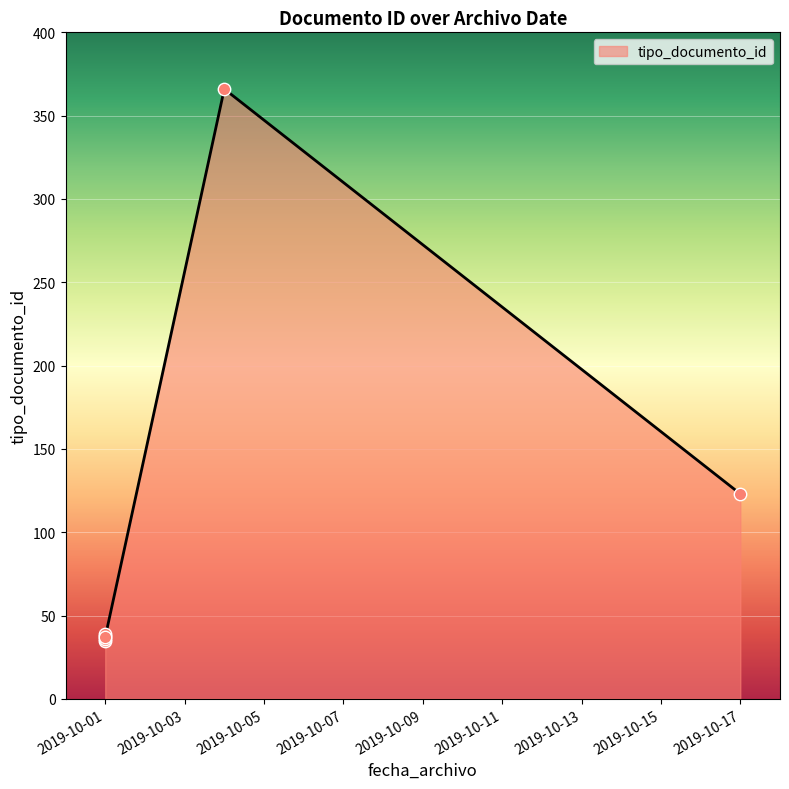

What is the change in value from 2019-10-01 to 2019-10-01?

+4